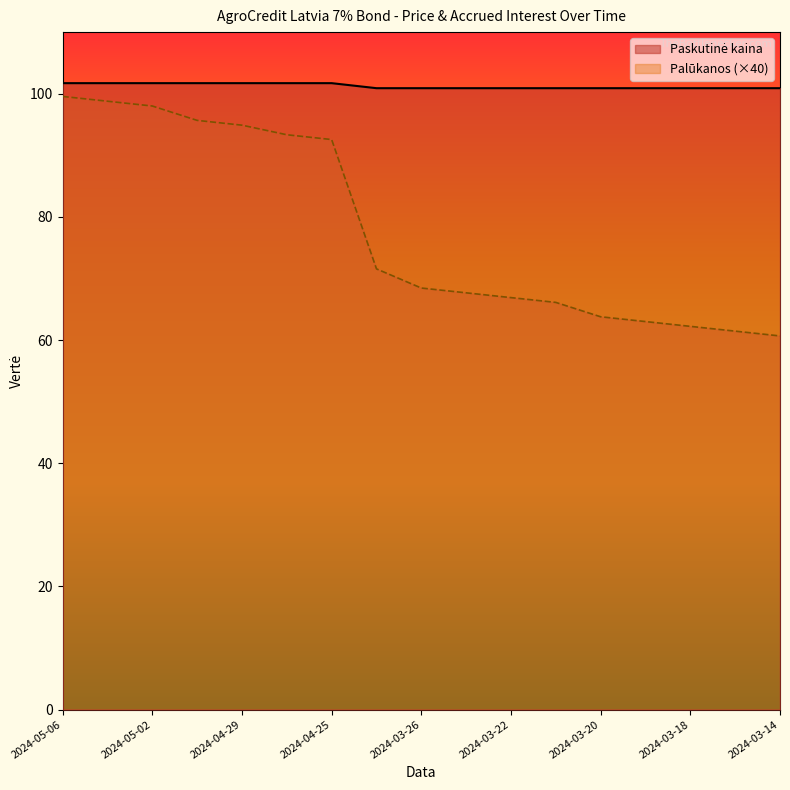

The Paskutinė kaina series shows 31.2 at 2024-03-14. True or false?

False